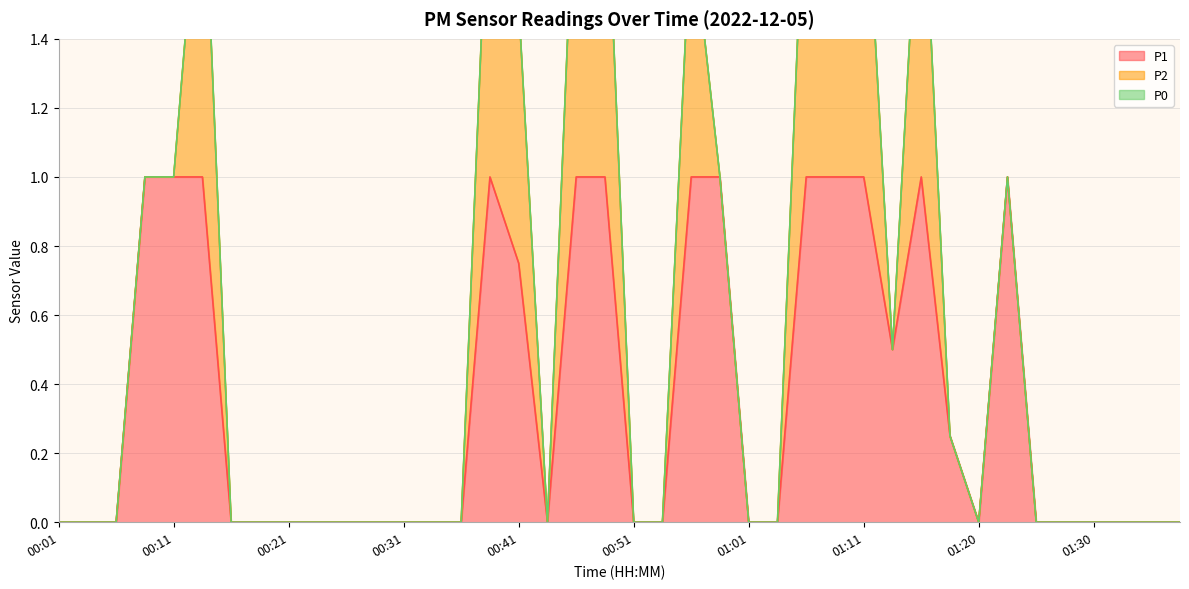

What are all the series names shown in the legend?

P1, P2, P0